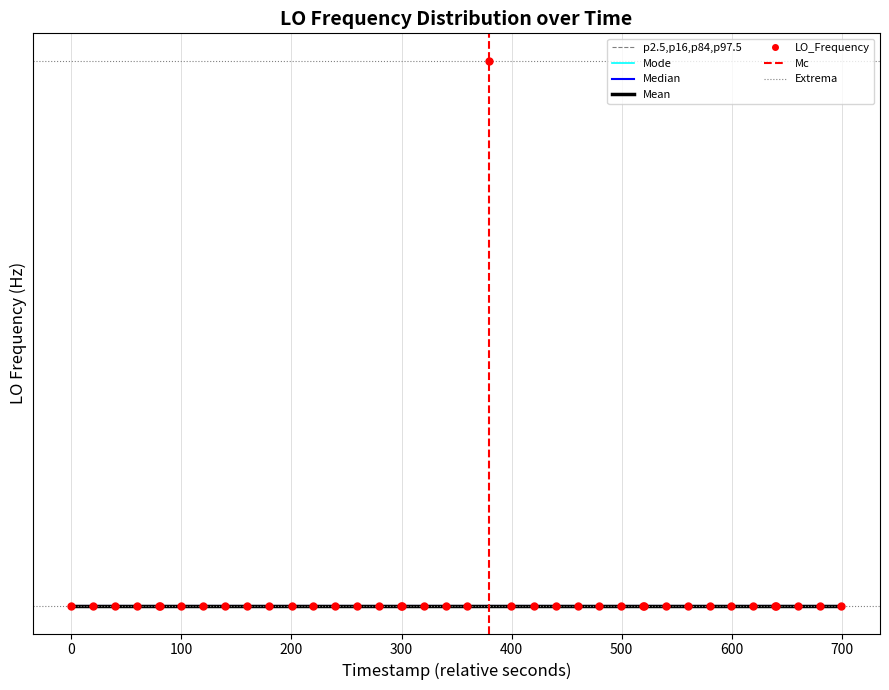

How many data points are less than 286047000?

14